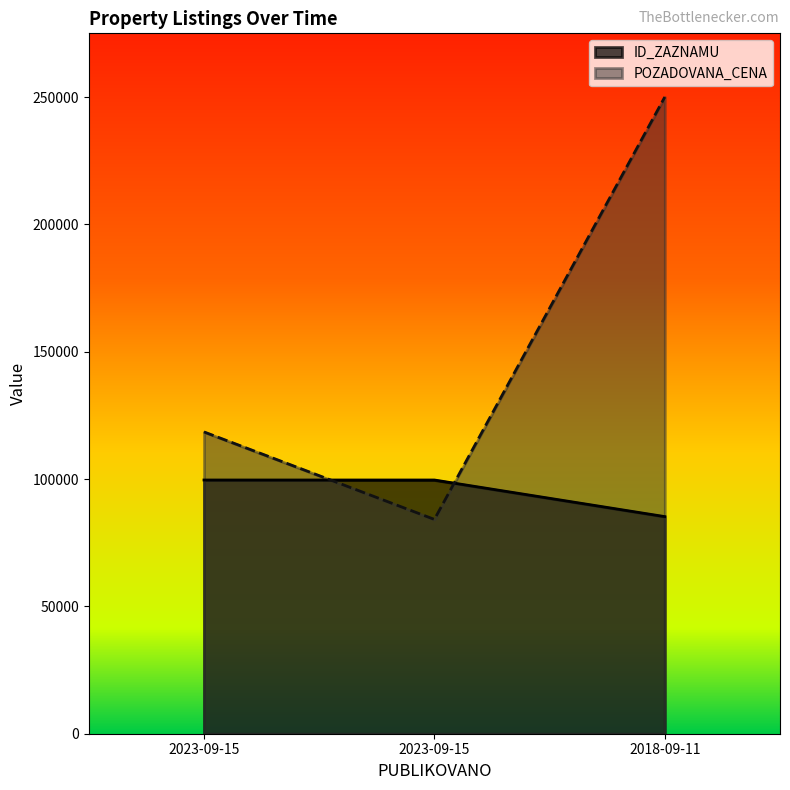

What is the value of the ID_ZAZNAMU point at the 2nd from the left?

99621